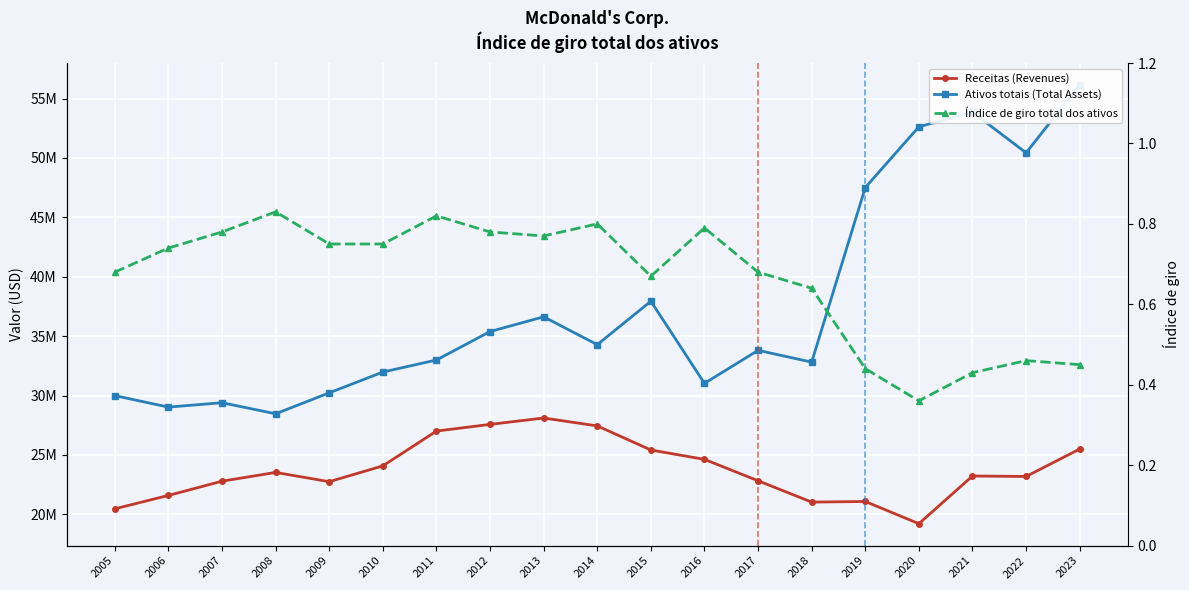

What is the difference between the second highest and minimum values in the Ativos totais (Total Assets) series?

25392800.0